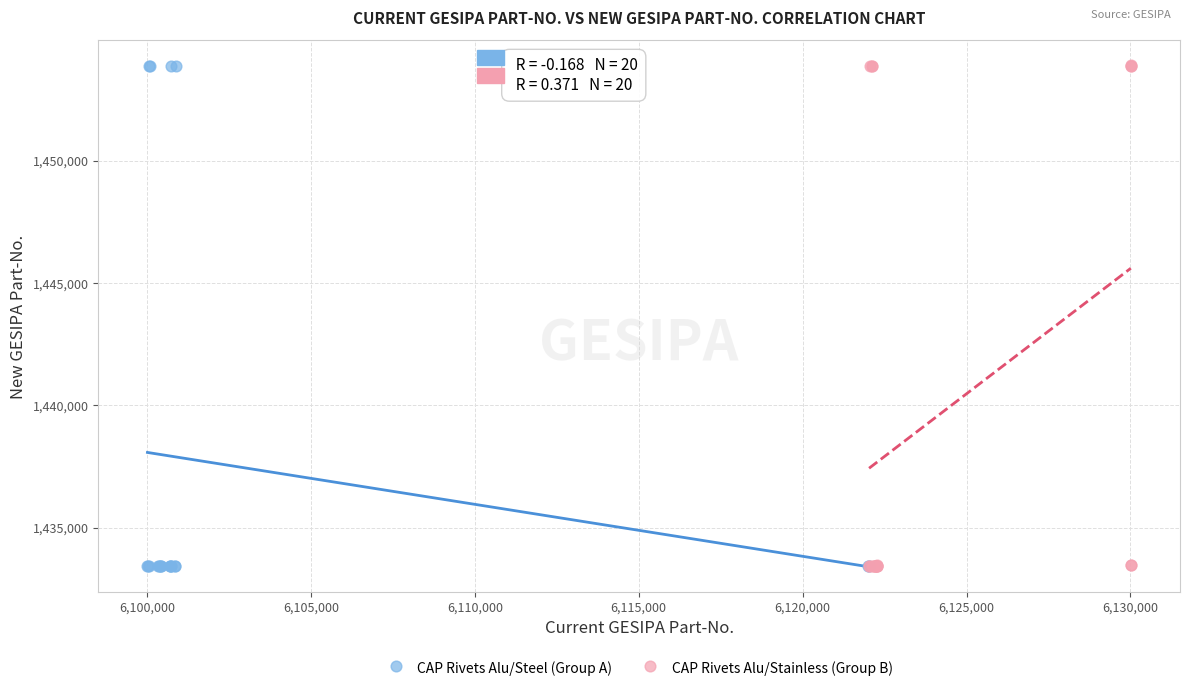

What are all the series names shown in the legend?

CAP Rivets Alu/Steel (Group A), CAP Rivets Alu/Stainless (Group B)